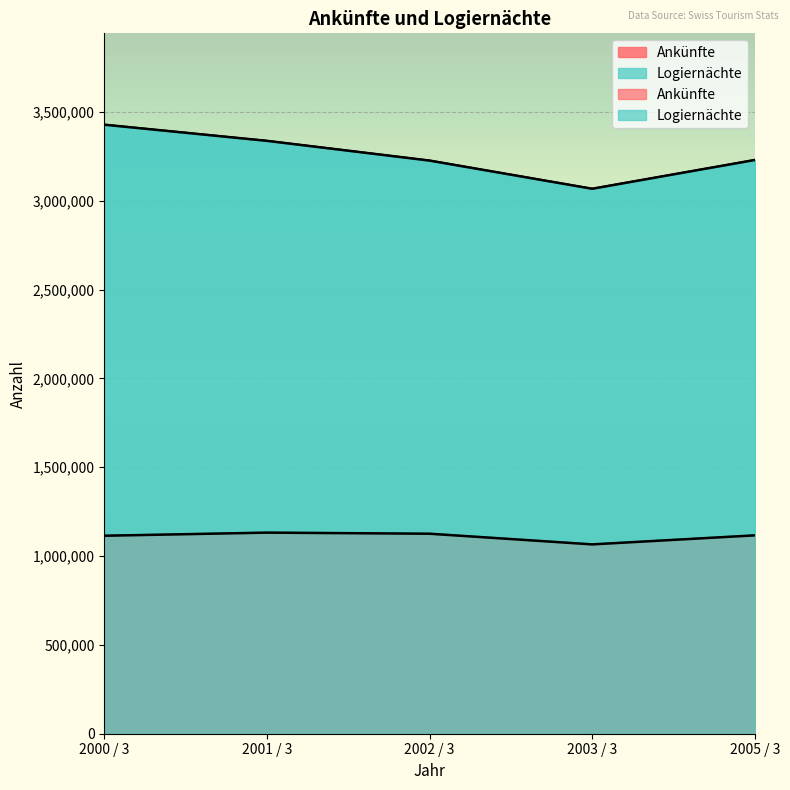

True or false: Logiernächte and Ankünfte intersect in this chart.

False